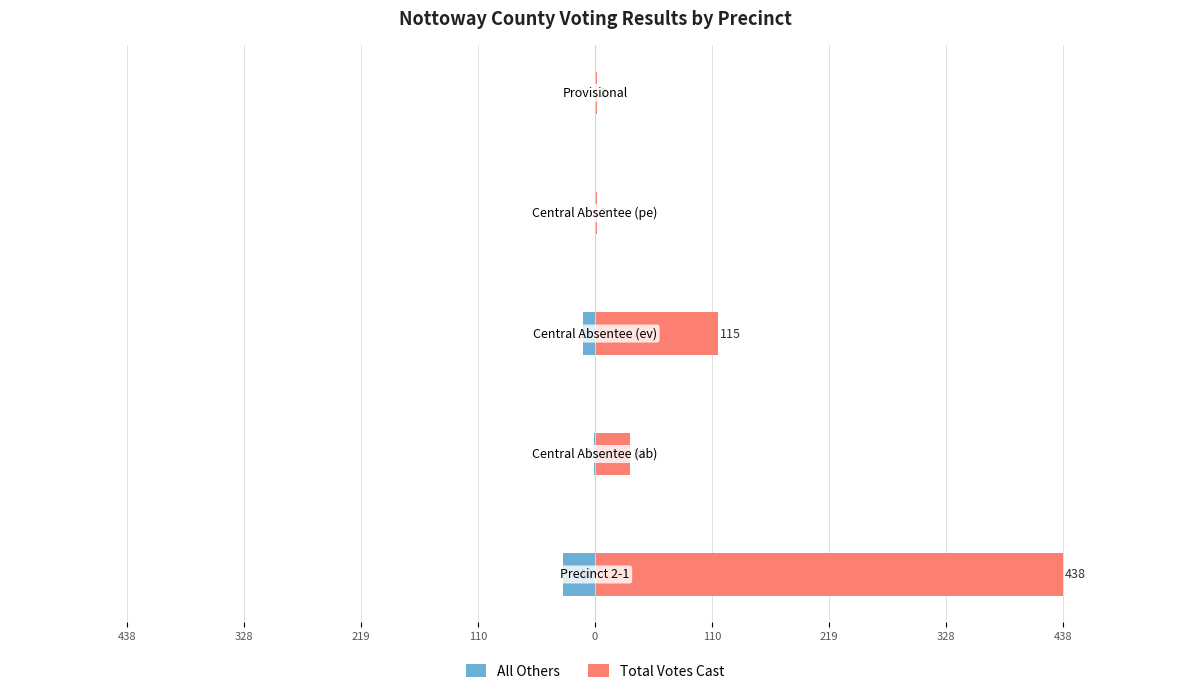

What is the spread (max minus min) of values at 438?

468